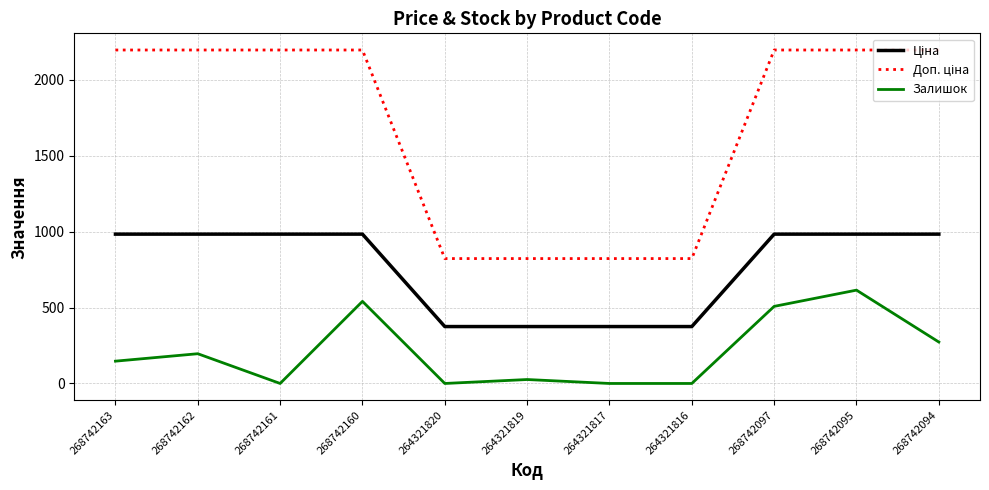

True or false: Залишок has a value of 0.0 at 264321817.

True